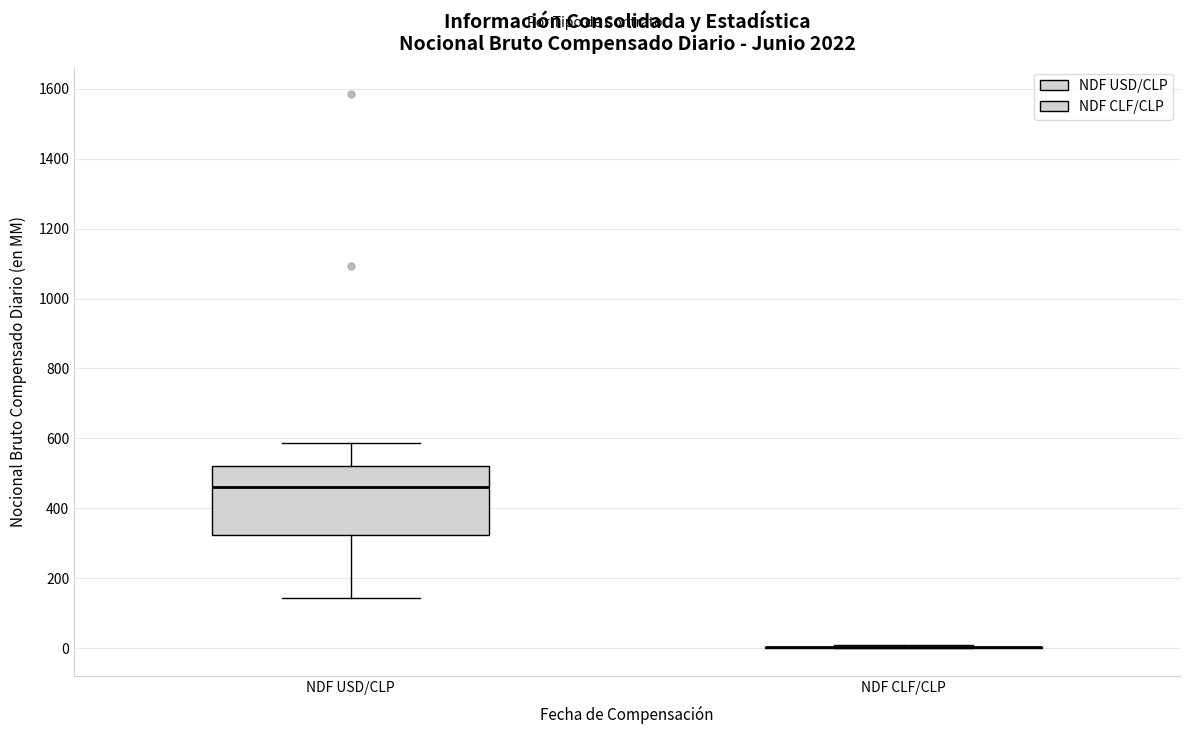

Which box is the tallest, from its lower edge to its upper edge?

NDF USD/CLP